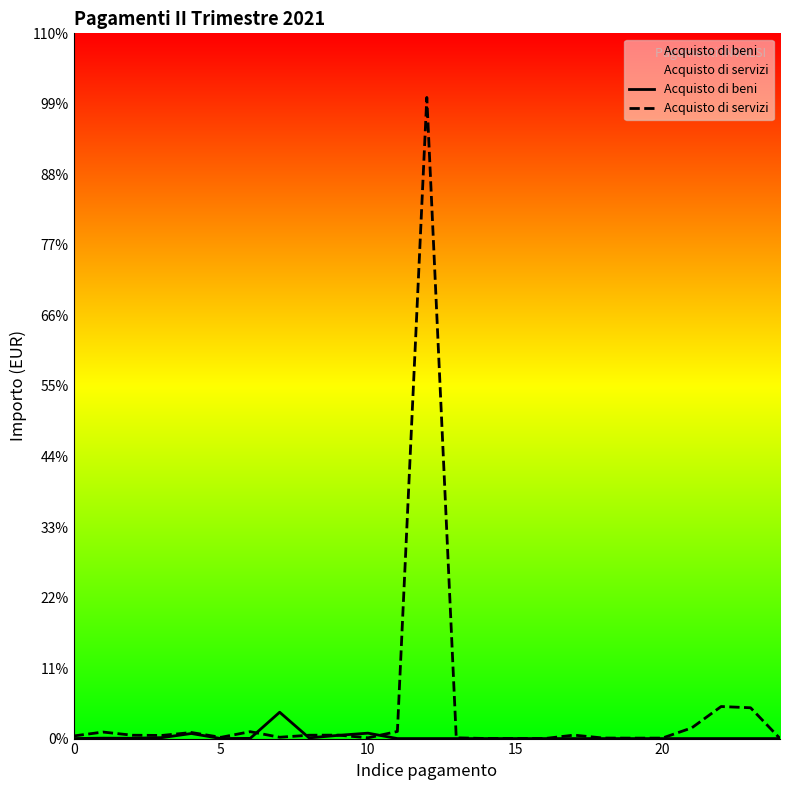

What are all the series names shown in the legend?

Acquisto di beni, Acquisto di servizi